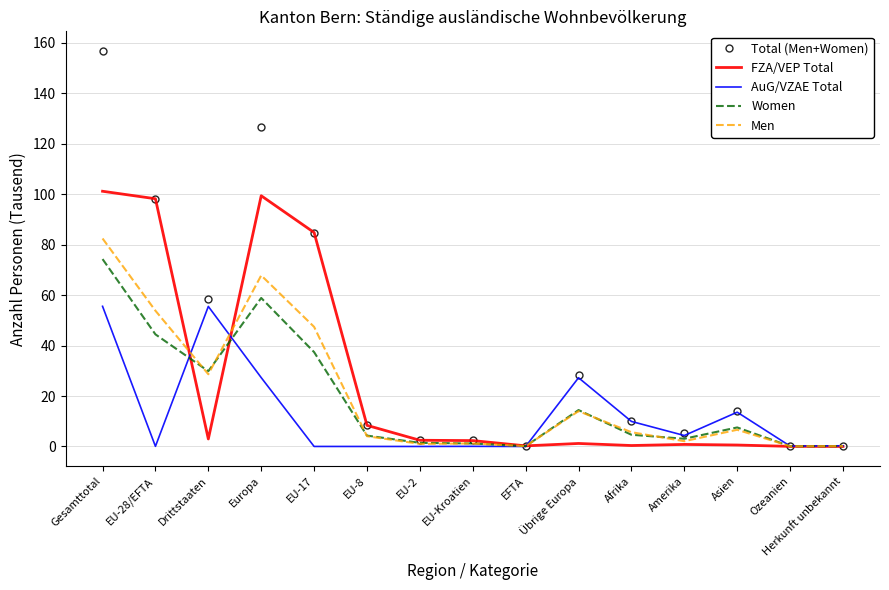

At which category does Women reach its first local peak?

Europa